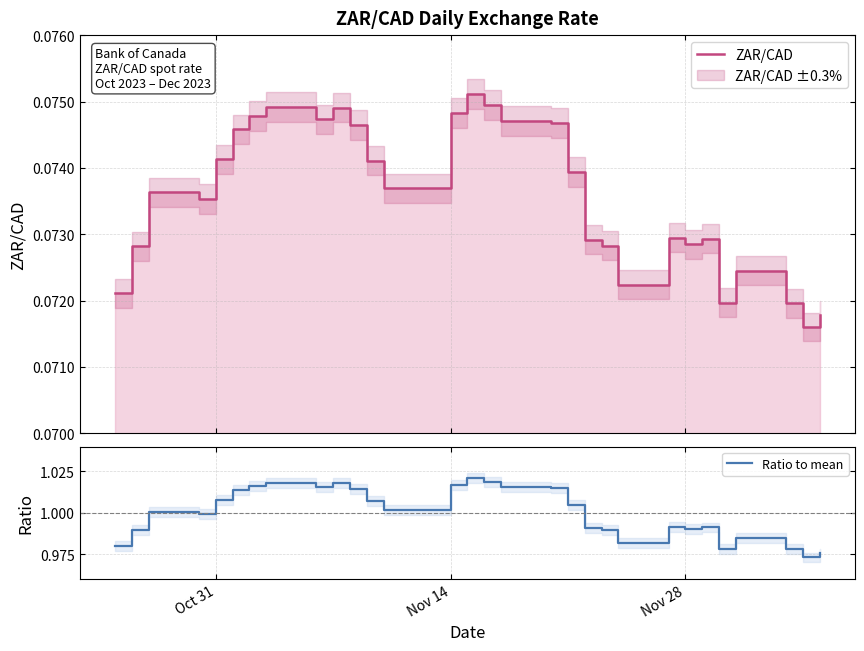

Count the number of data series in this chart.

2